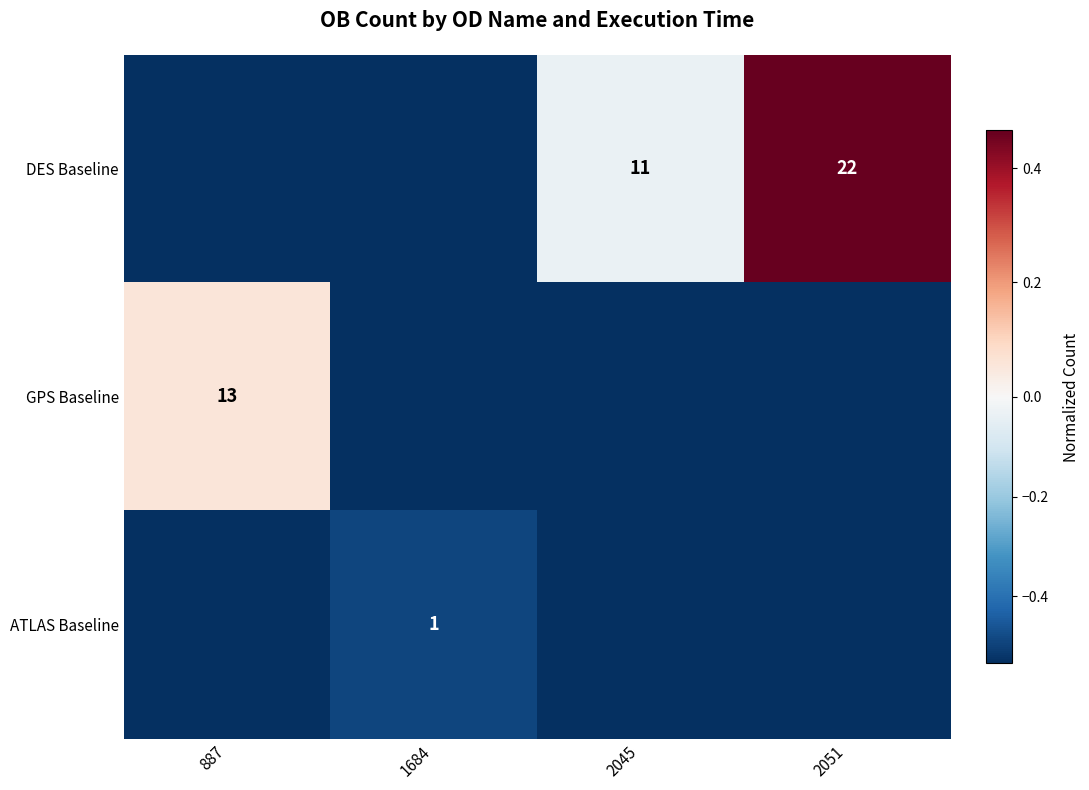

True or false: DES Baseline has a value of -0.2 at 887.

False